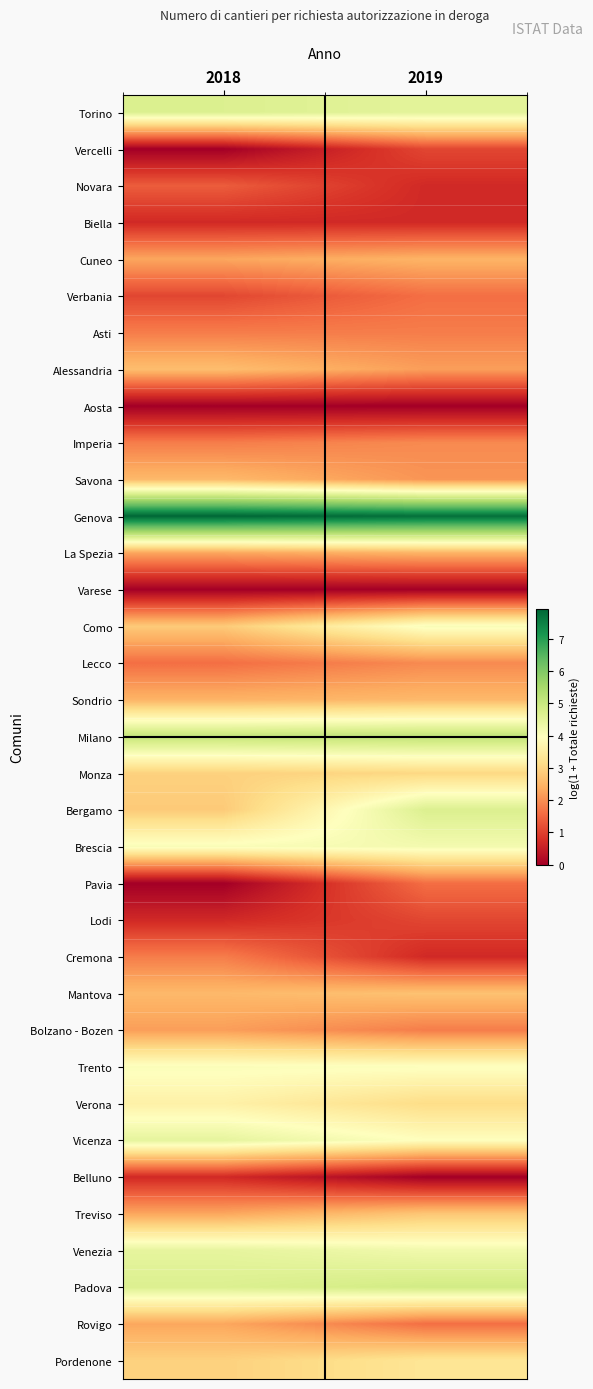

Rank the series by their maximum value, from highest to lowest.

Genova, Milano, Padova, Bergamo, Torino, Vicenza, Venezia, Brescia, Como, Trento, Verona, Pordenone, Monza, Treviso, Mantova, Alessandria, Savona, Sondrio, Cuneo, La Spezia, Rovigo, Bolzano - Bozen, Imperia, Lecco, Asti, Cremona, Verbania, Pavia, Novara, Vercelli, Lodi, Biella, Belluno, Aosta, Varese